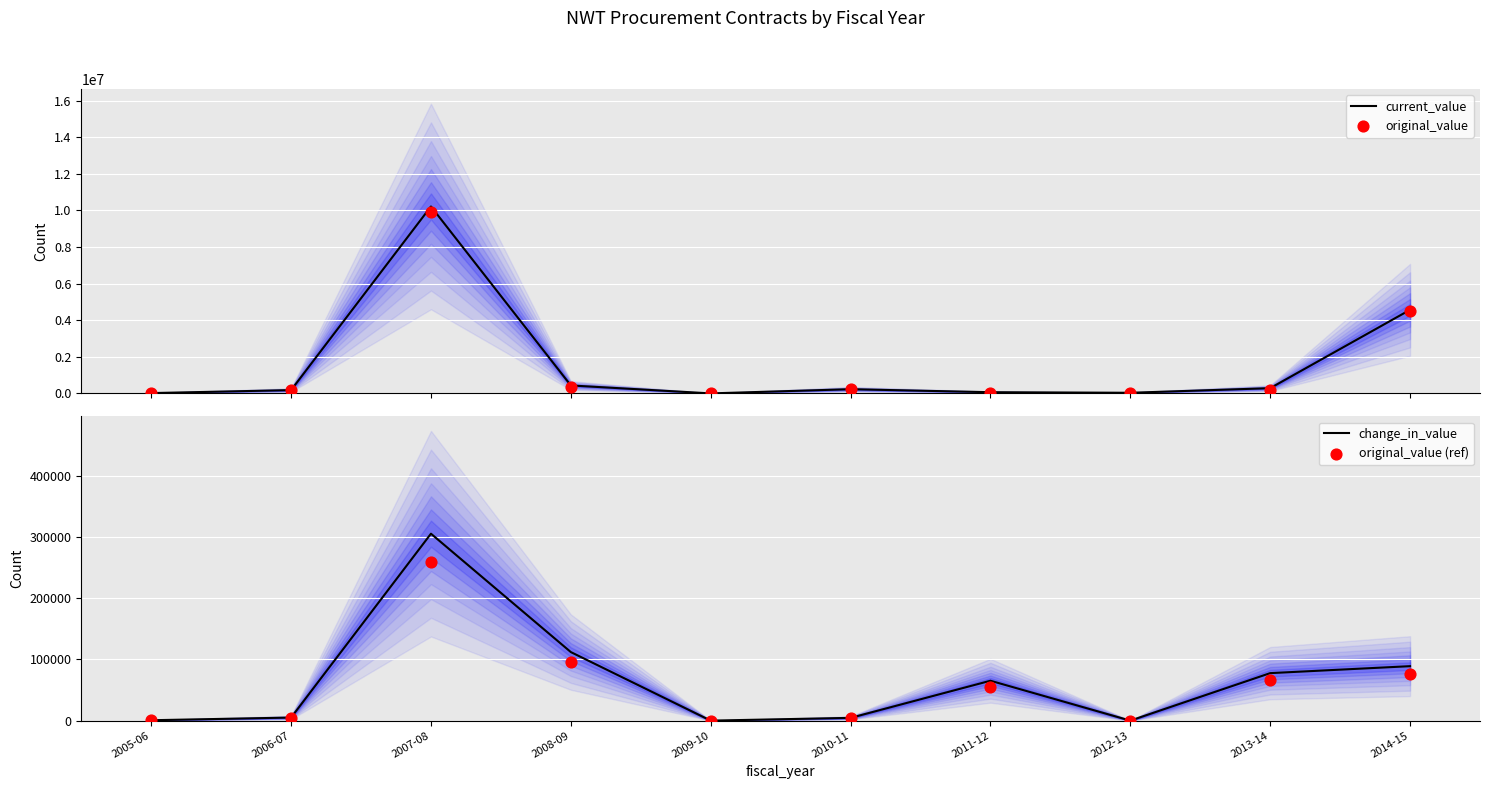

At which category is the sum across all series the highest?

2007-08